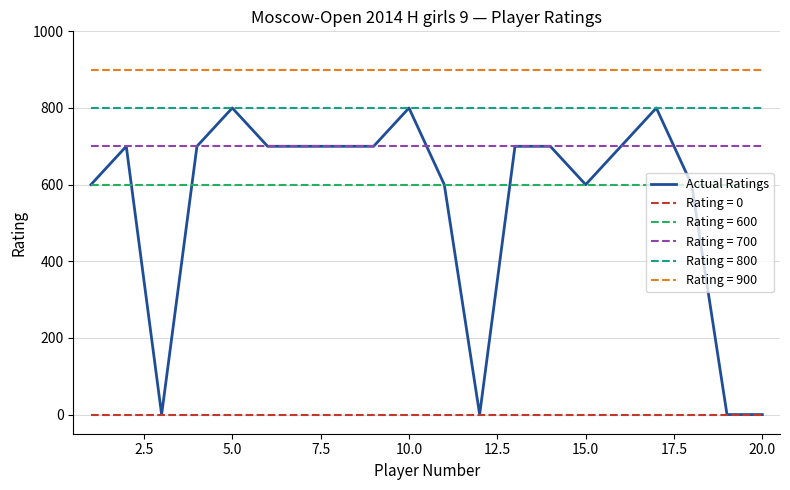

Which series has the largest range (max minus min)?

Actual Ratings